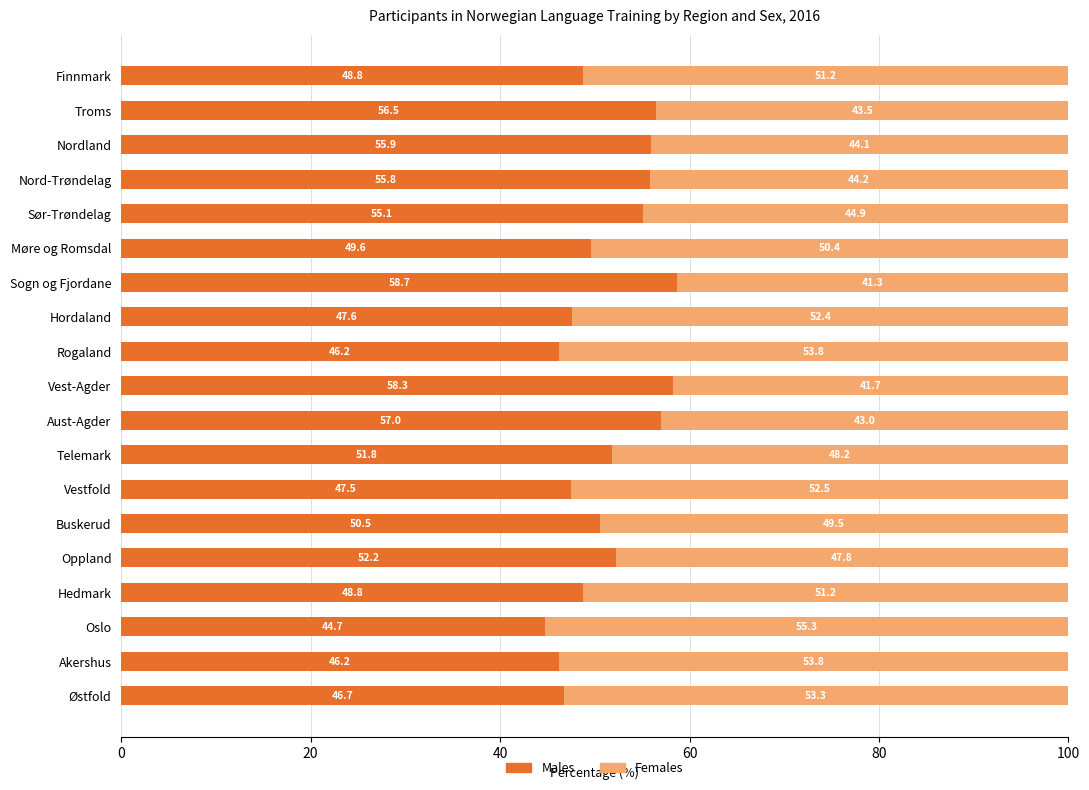

True or false: Males has a value of 55.1 at Sør-Trøndelag.

True